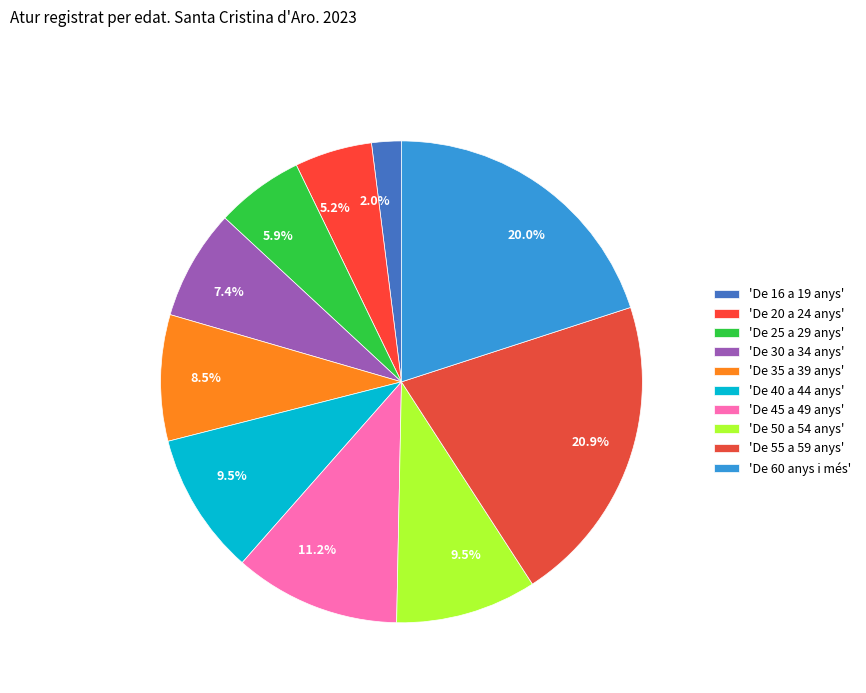

How many segments does this pie chart have?

10